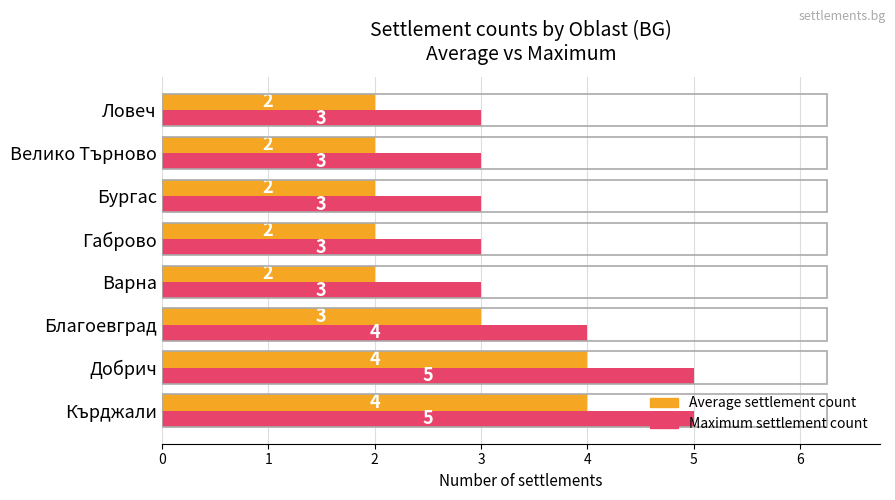

What is the highest value of the Maximum settlement count series?

5